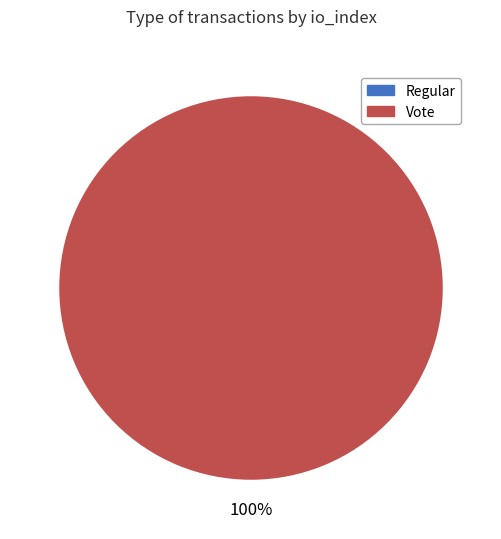

How many segments does this pie chart have?

2